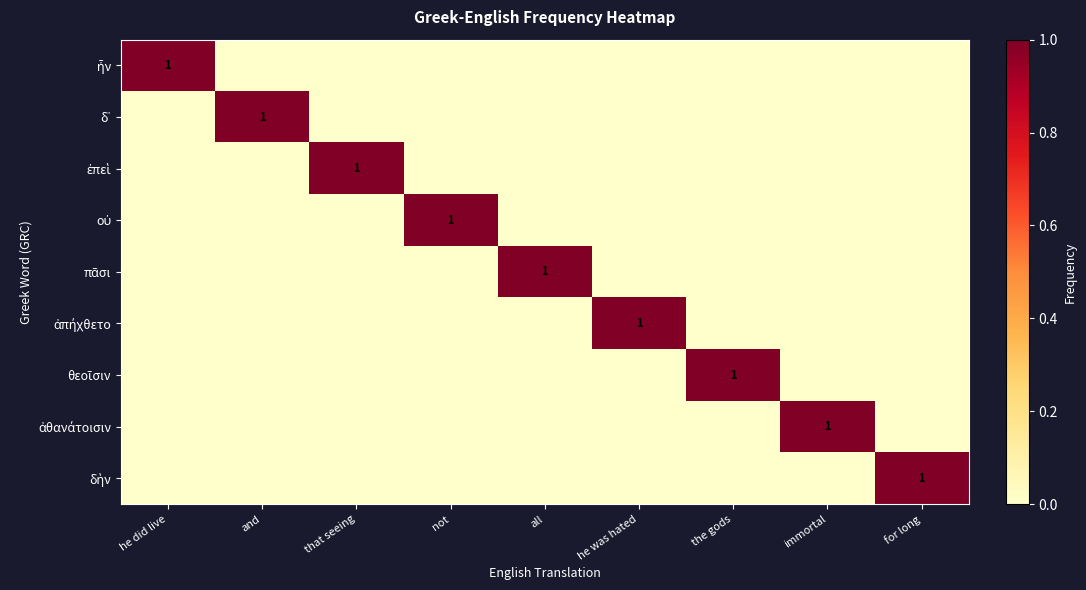

What is the difference between the maximum and minimum values in the ἀθανάτοισιν series?

1